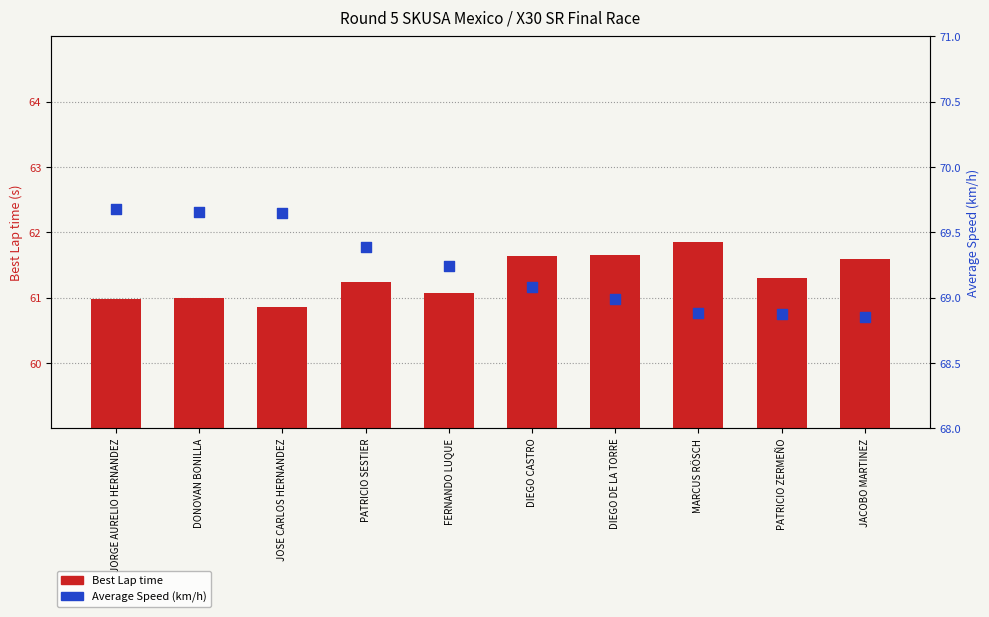

What are all the series names shown in the legend?

Best Lap time, Average Speed